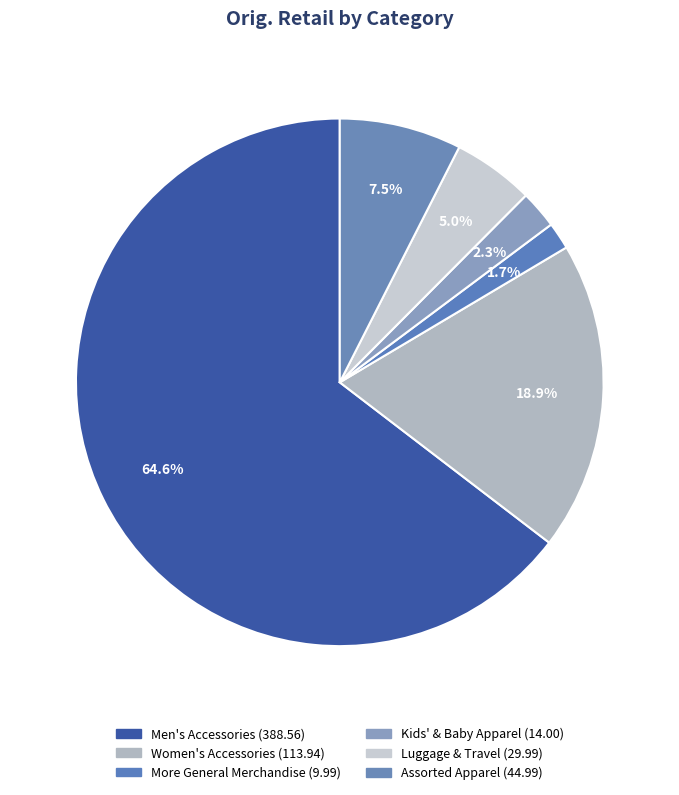

Combined, do Kids' & Baby Apparel and Assorted Apparel account for over 50%?

No